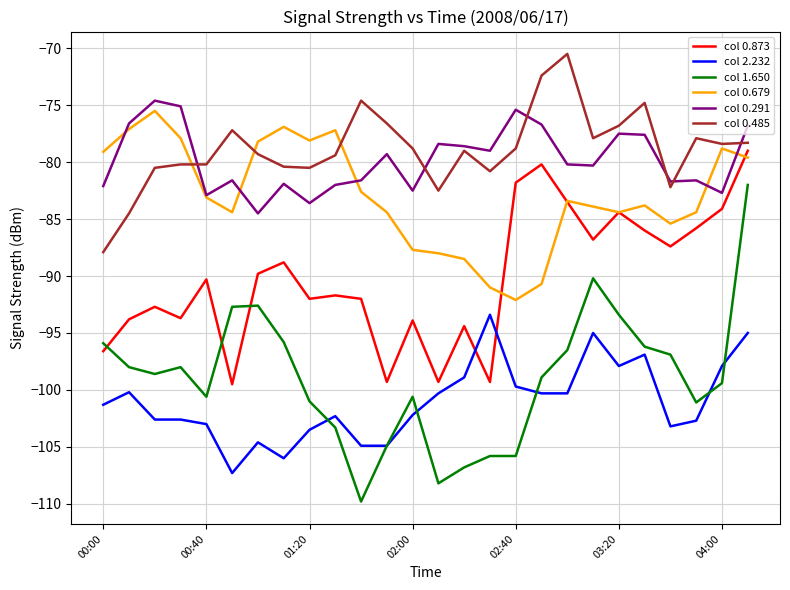

What is the minimum value shown in the chart?

-109.8